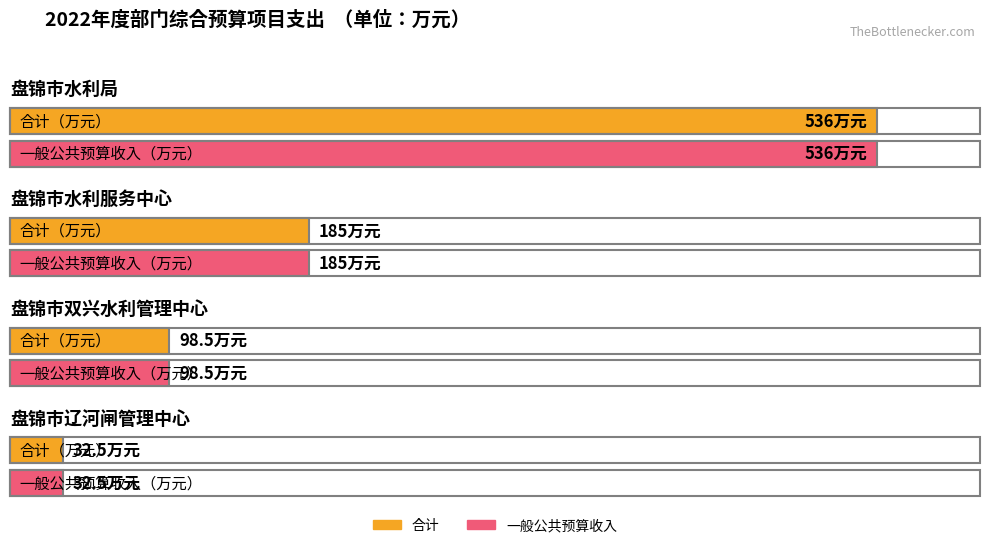

At which label does 一般公共预算收入 reach its peak?

盘锦市水利局